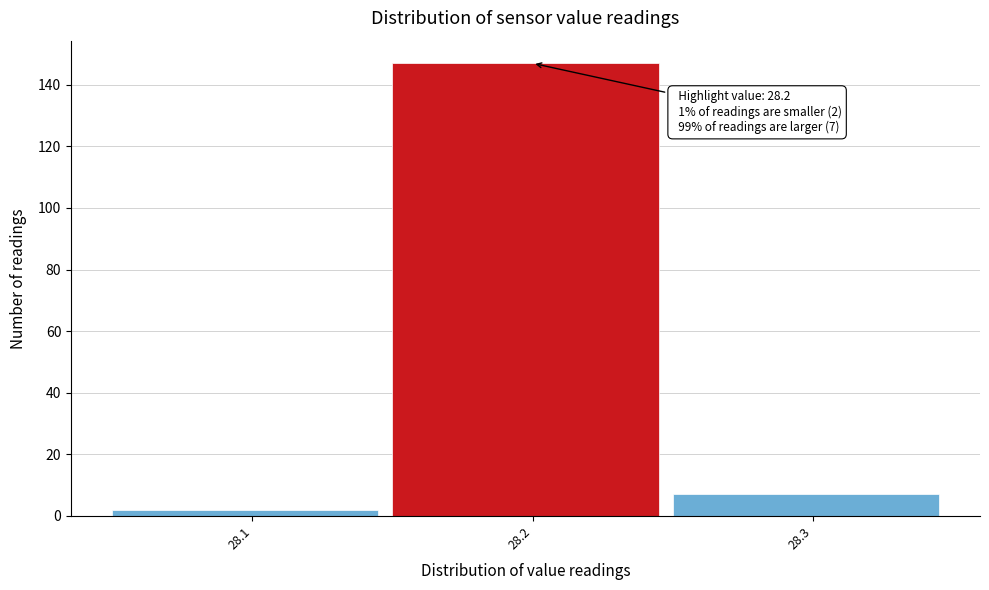

Which range on the x-axis has the tallest bar?

28.15 to 28.25